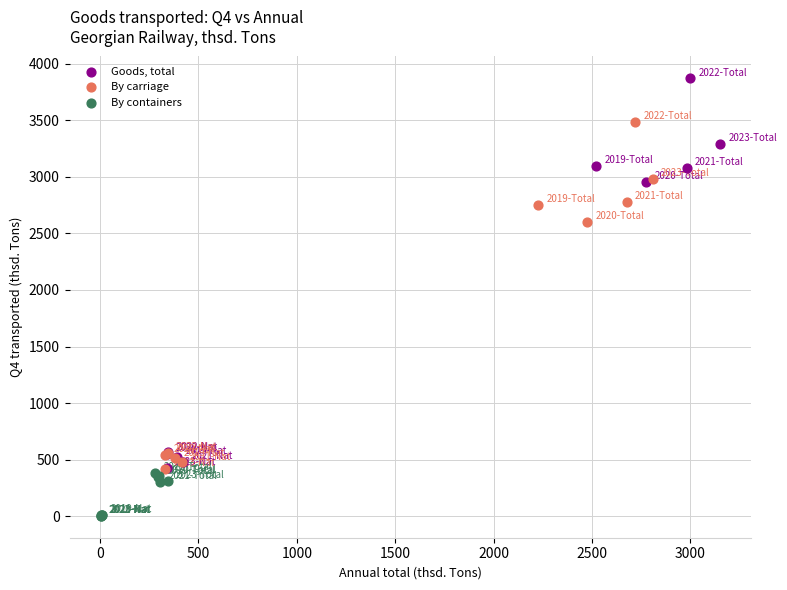

Which series contains the lowest Y value?

By containers